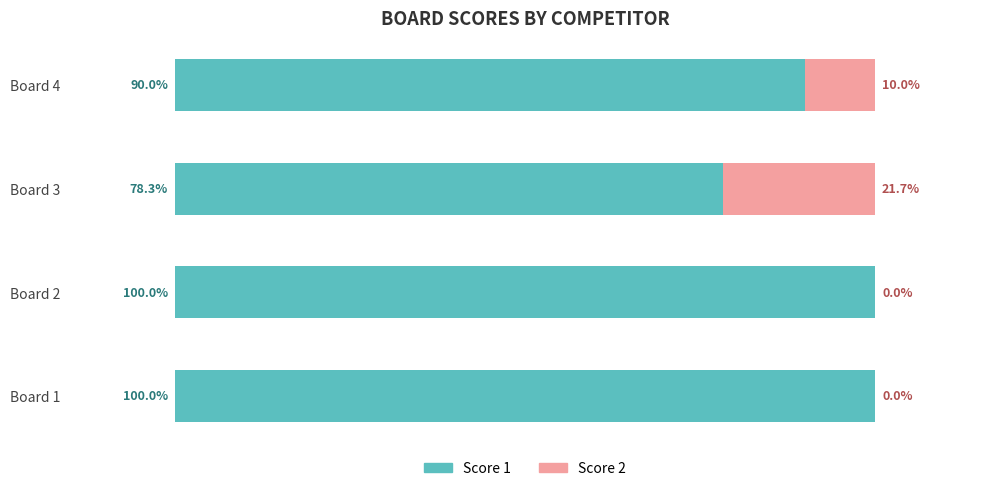

List the series in order of their peak value, lowest first.

Score 2, Score 1